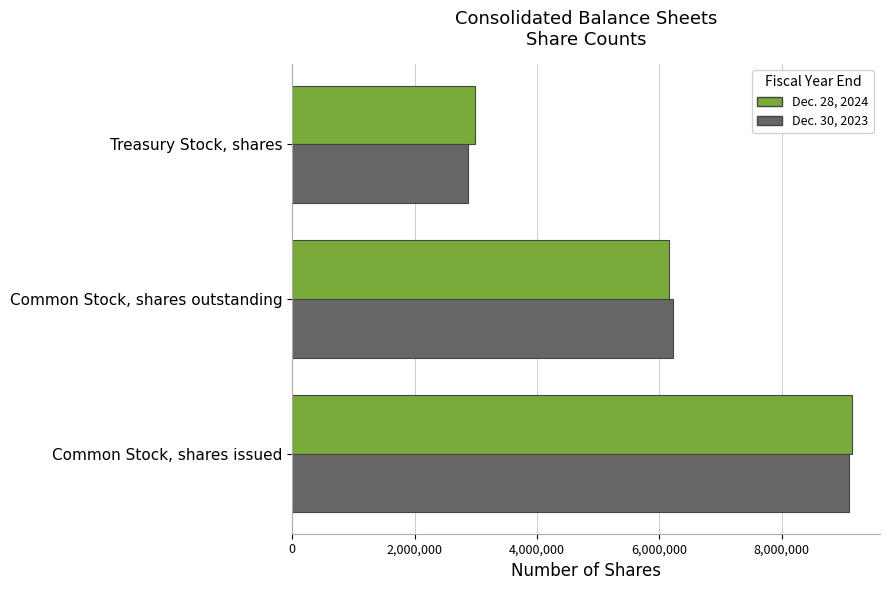

The Dec. 30, 2023 series shows 6217370 at Common Stock, shares outstanding. True or false?

True